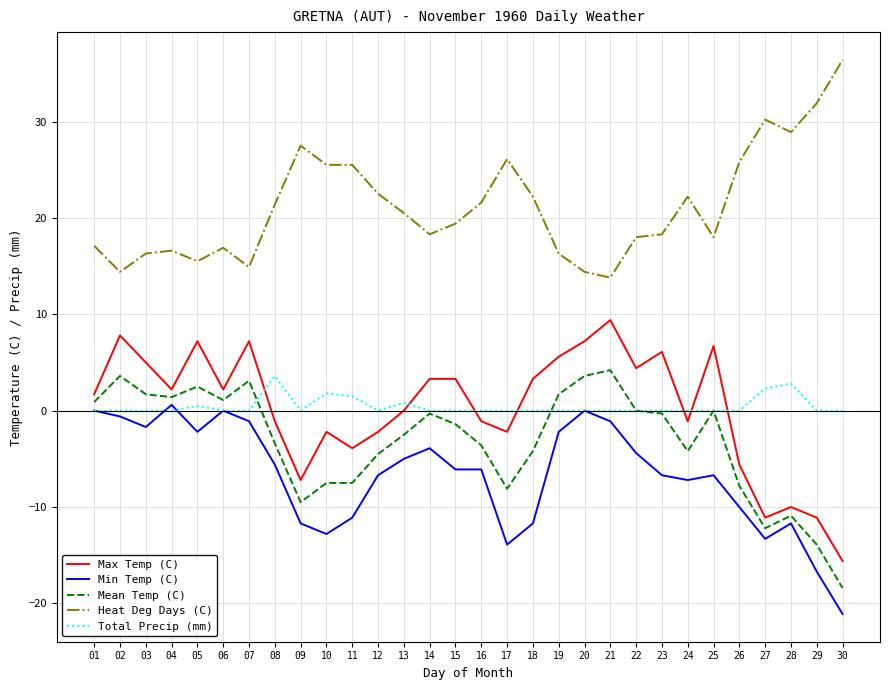

Is the value of Min Temp (C) at 10 greater than the value of Max Temp (C) at 10?

No